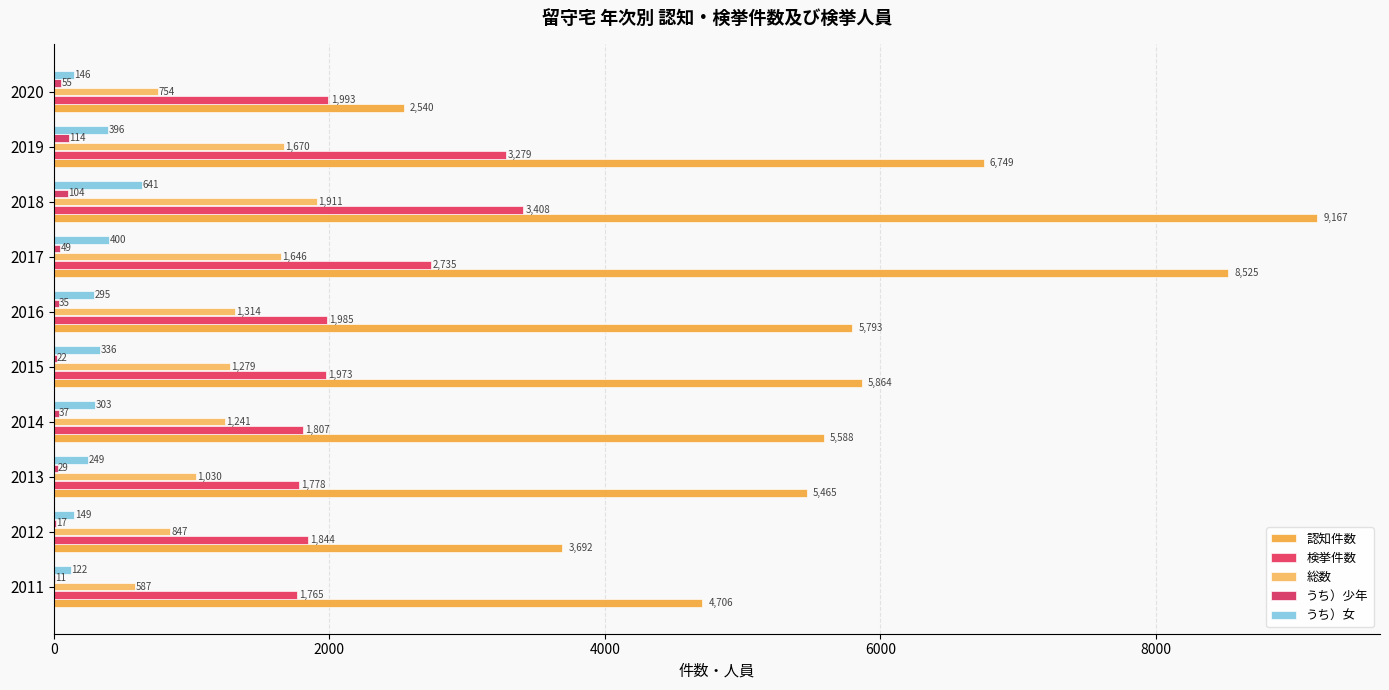

What is the smallest value displayed?

11